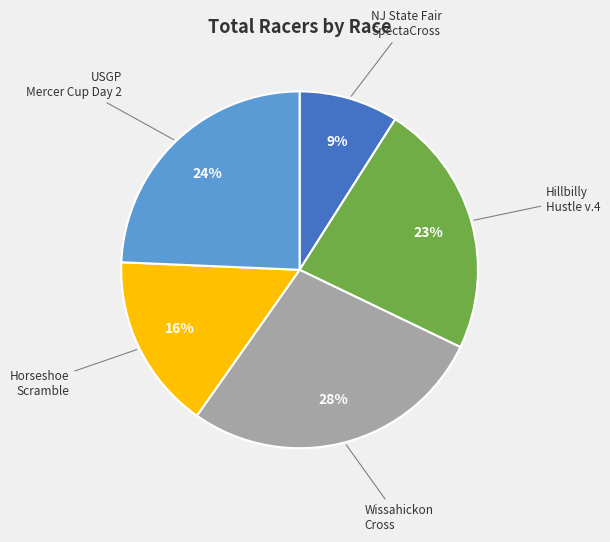

To the nearest percent, what is the average slice percentage?

20%